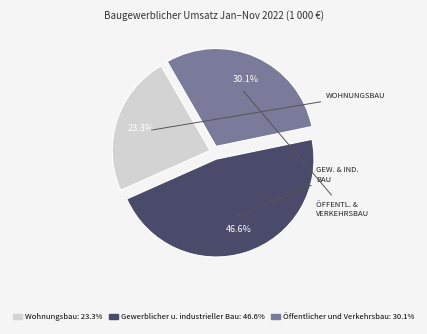

To the nearest percent, what portion does Wohnungsbau represent?

23%